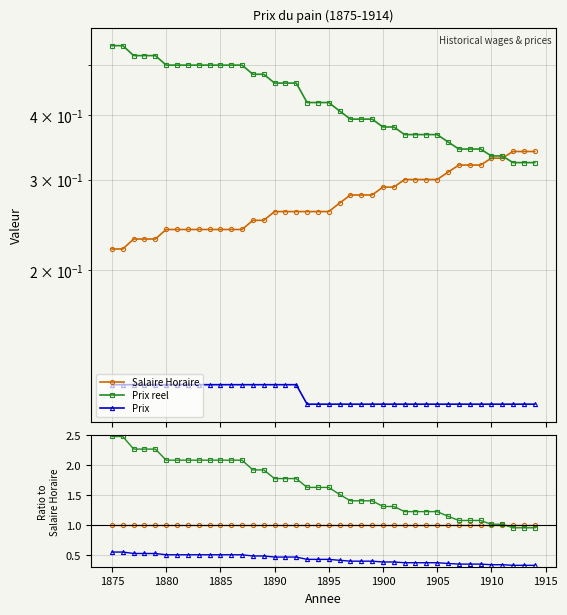

Rank the series by their maximum value, from lowest to highest.

Prix, Salaire Horaire, Prix reel